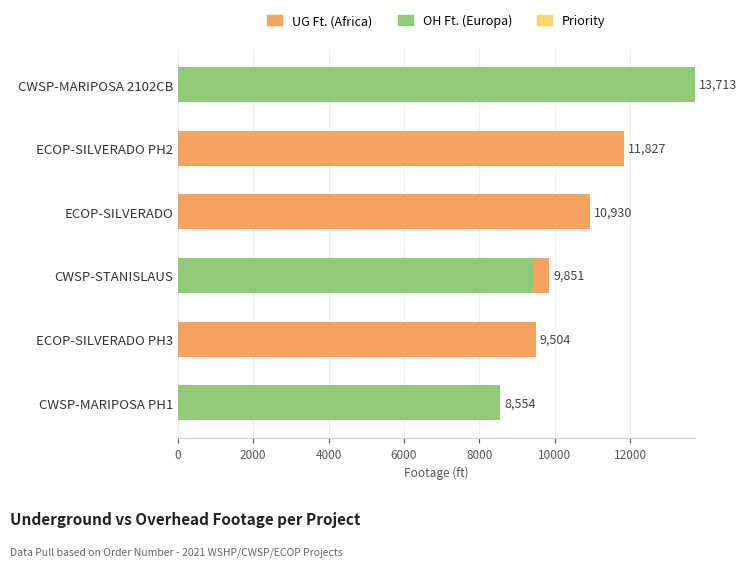

What is the total value across all series at ECOP-SILVERADO PH3?

9504.0